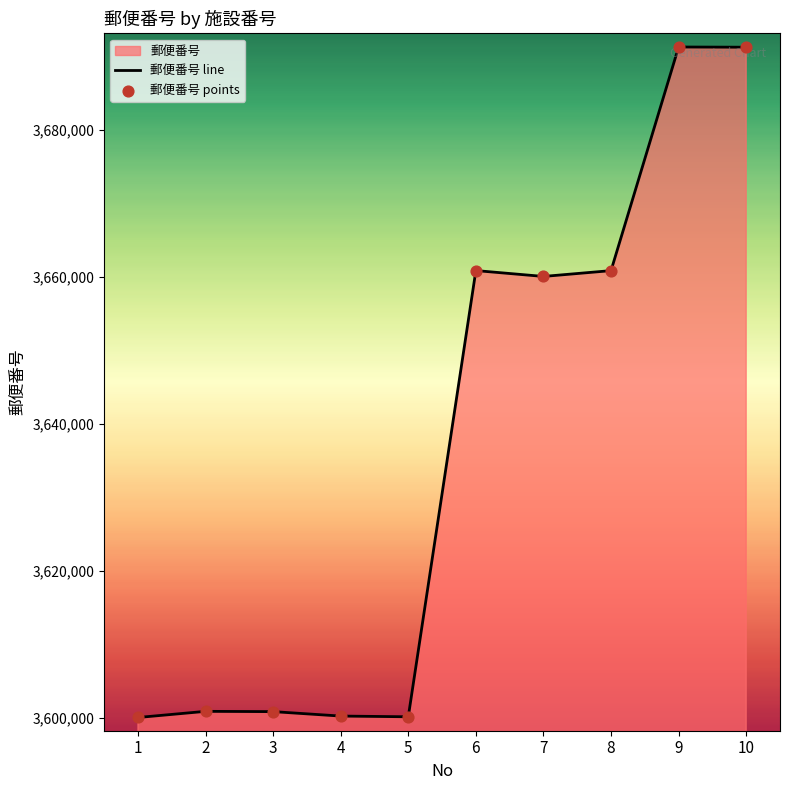

Which series has the largest Y range (max minus min)?

郵便番号 line